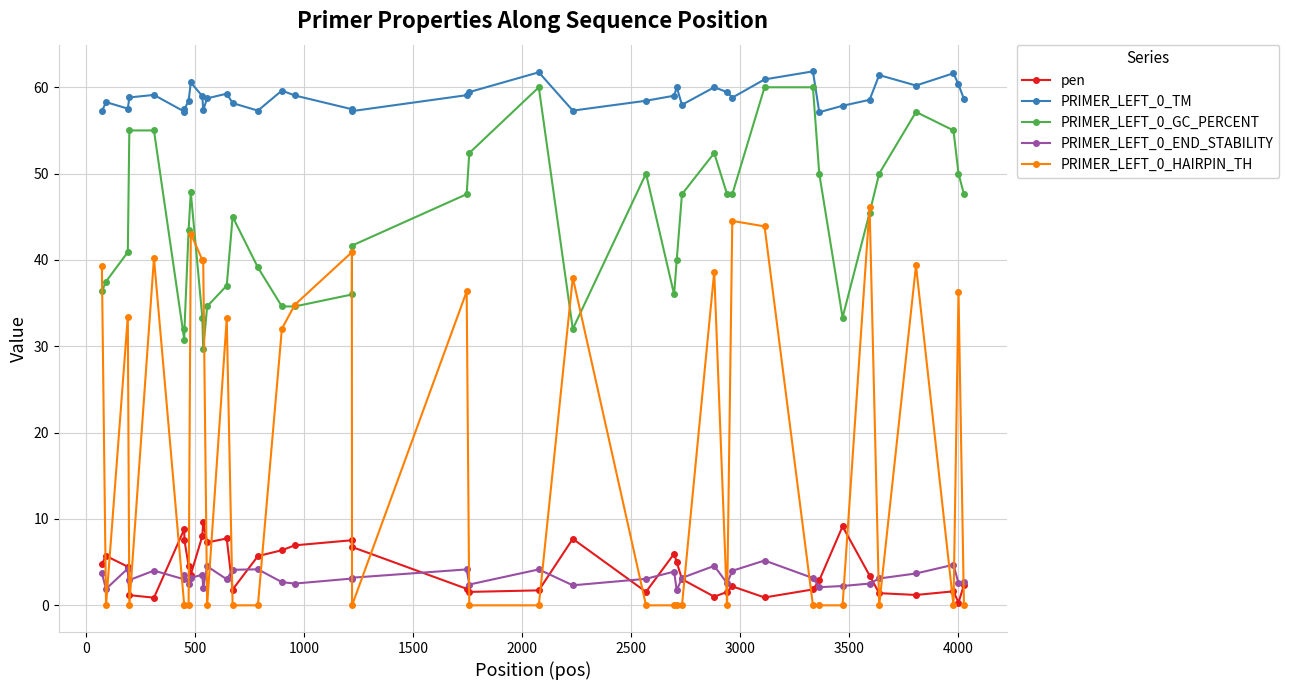

What is the maximum value for PRIMER_LEFT_0_HAIRPIN_TH?

46.2